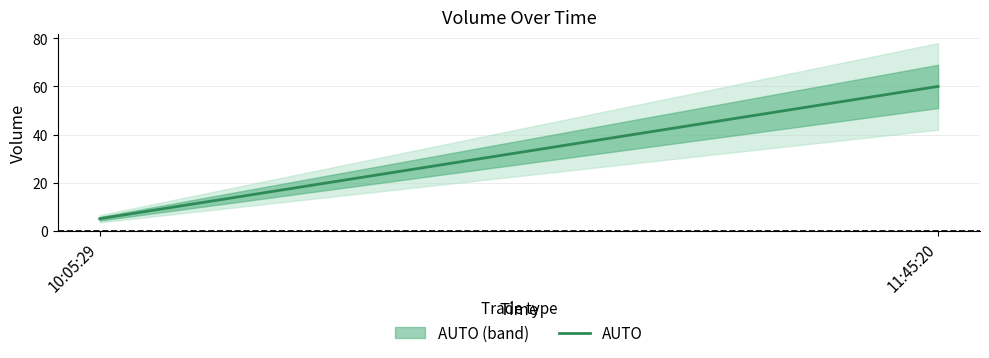

What is the difference between the maximum and minimum values?

55